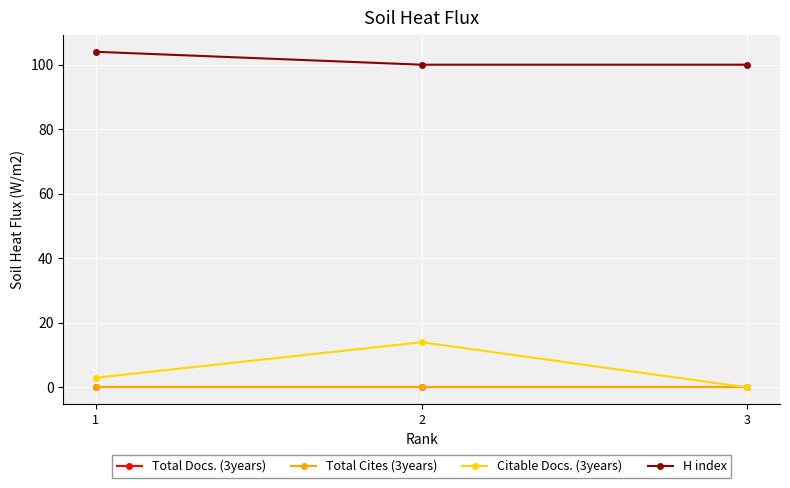

Reading left to right, list all the values displayed in this chart.

Total Docs. (3years): 0	0	0
Total Cites (3years): 0	0	0
Citable Docs. (3years): 3	14	0
H index: 104	100	100